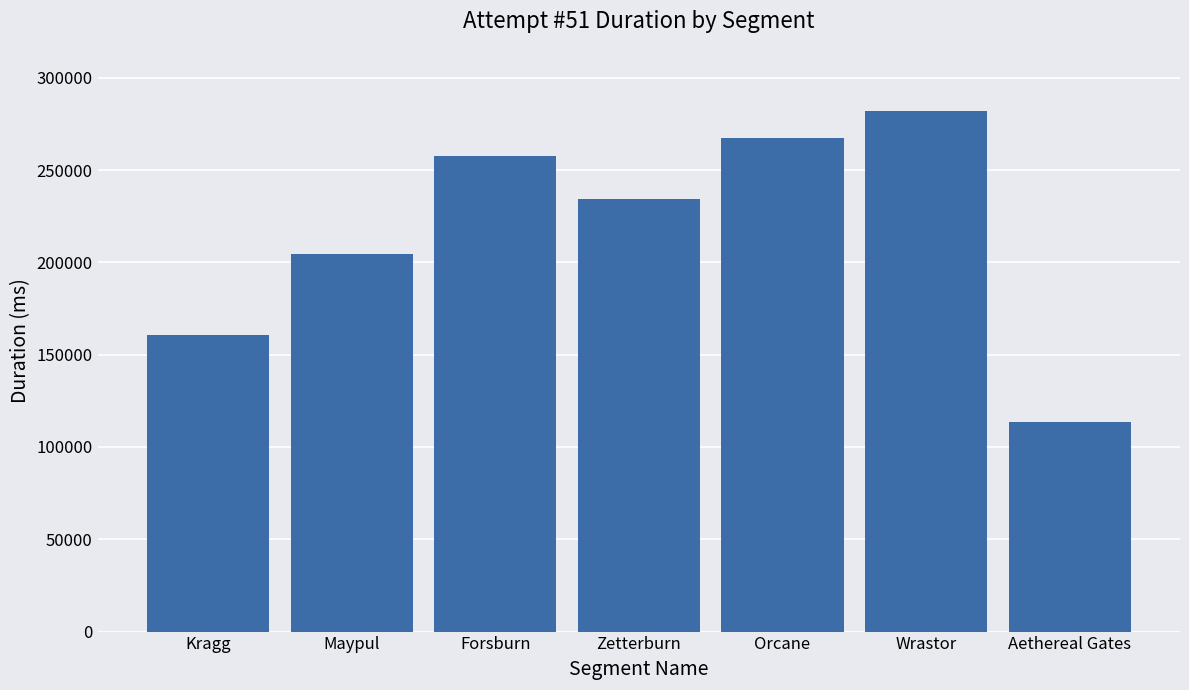

At which label does the data first exceed 234590?

Forsburn